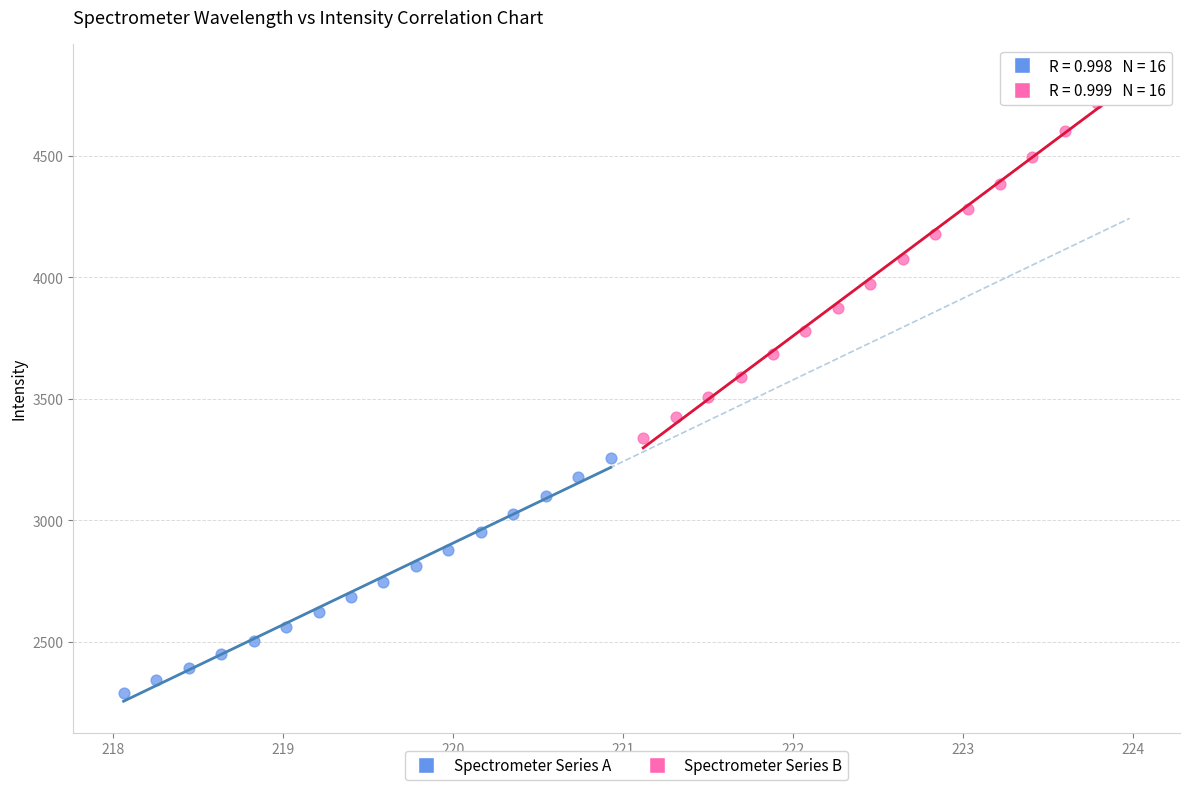

Which series reaches the minimum Y coordinate?

Spectrometer Series A